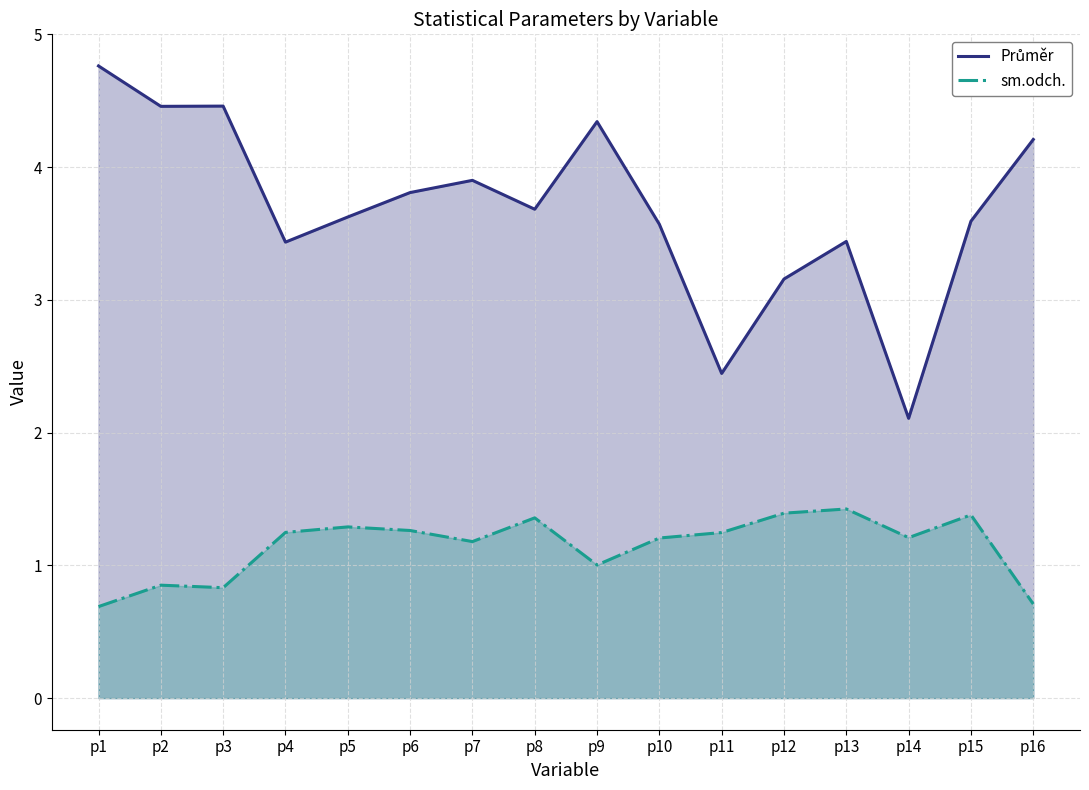

At which category does Průměr reach its first local peak?

p3